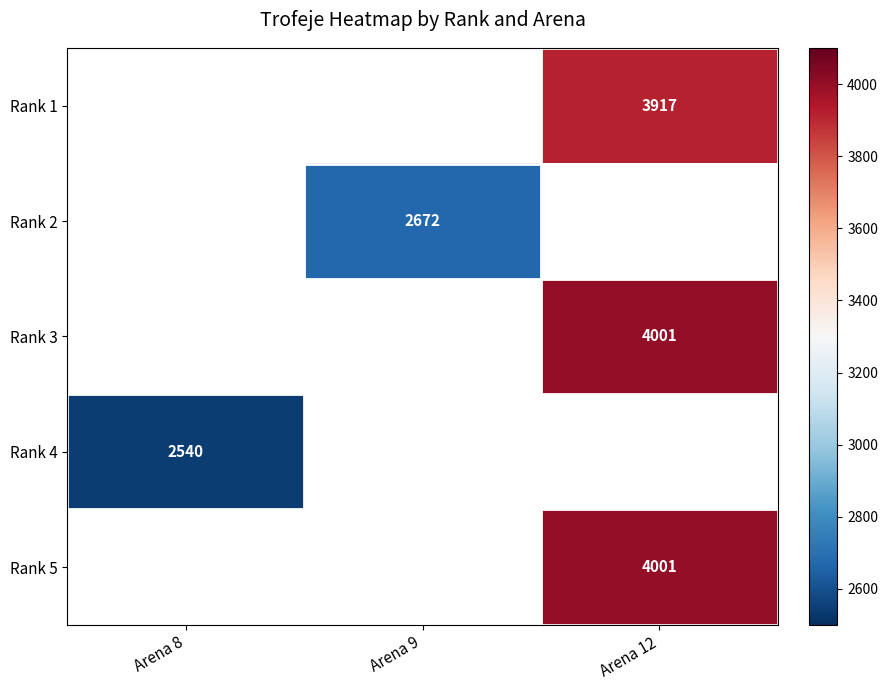

True or false: Rank 1 has a value of 3917 at Arena 12.

True